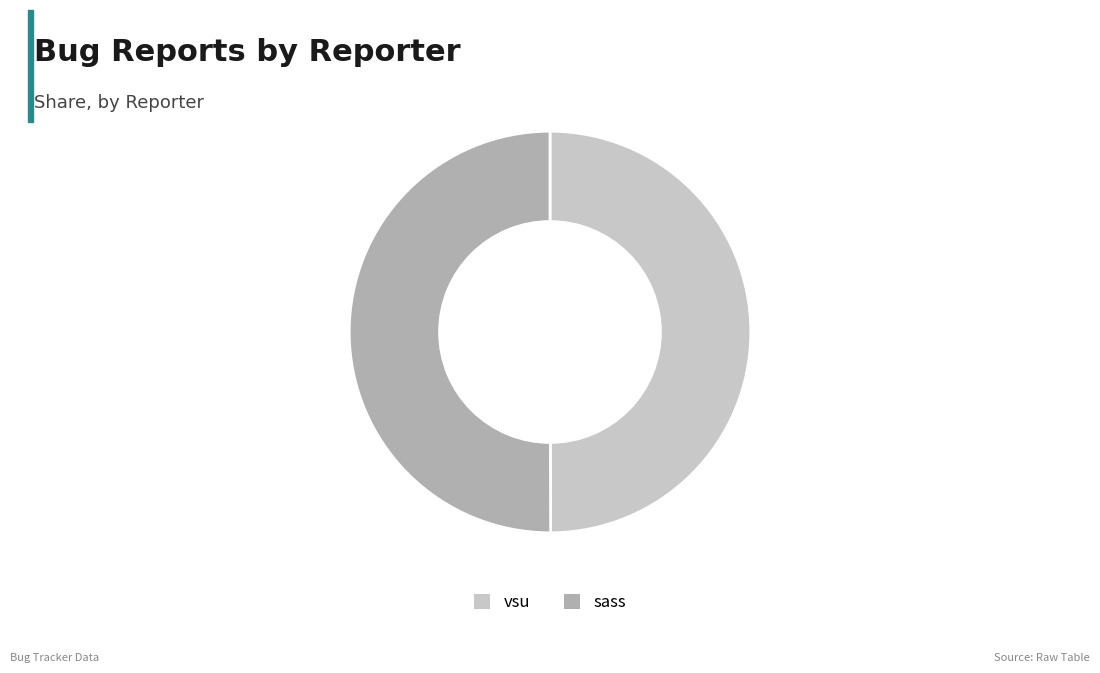

Combined, do sass and vsu account for over 50%?

Yes